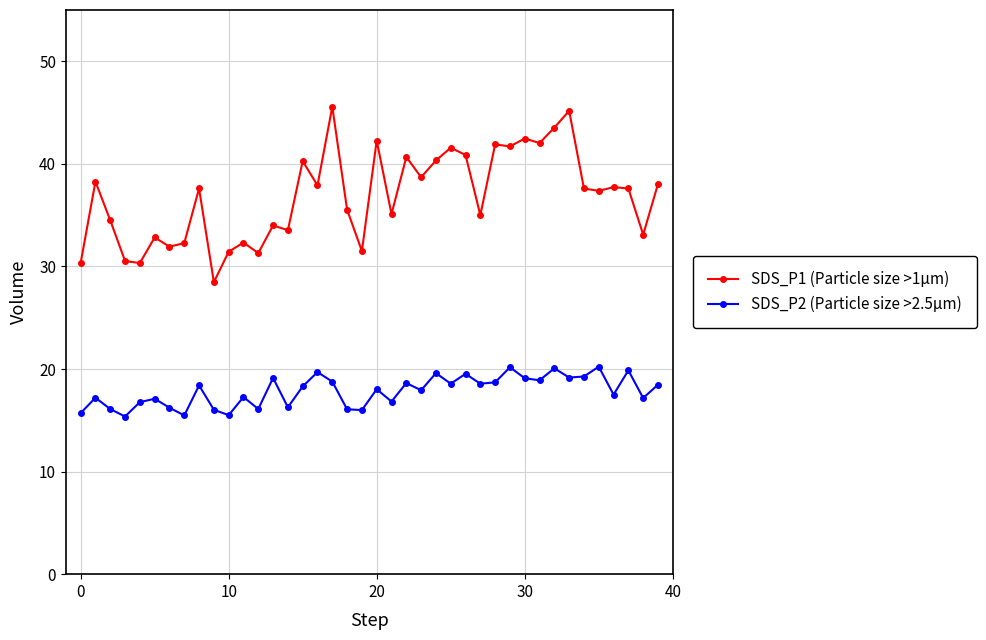

Count the number of categories in the chart.

40